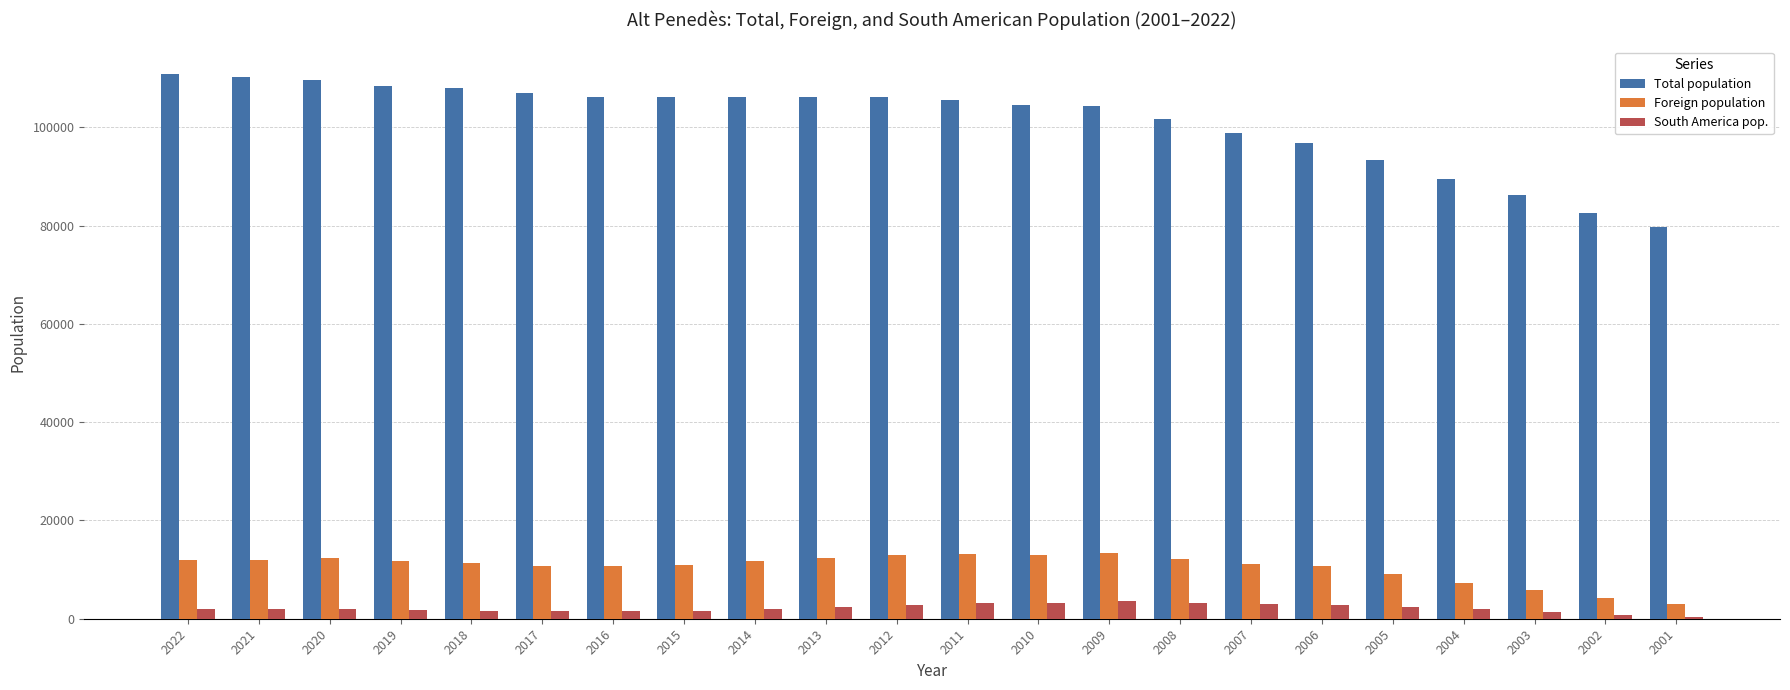

What is the difference between the South America pop. values at 2009 and 2018?

1968